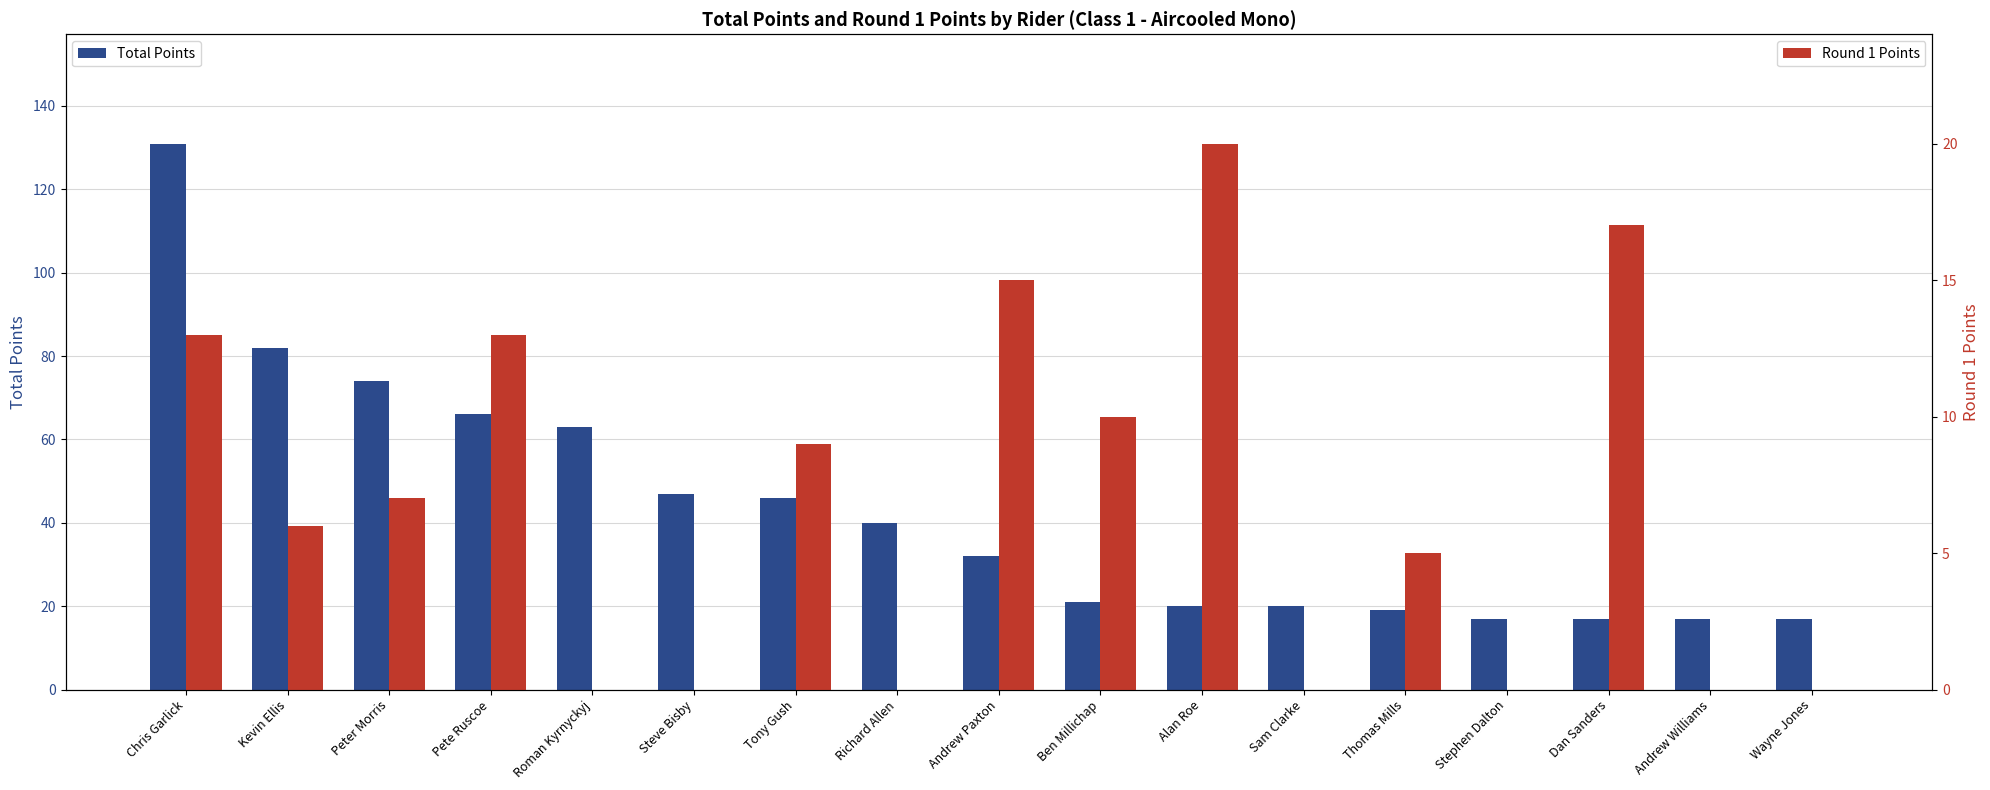

What position from the right is Stephen Dalton?

4